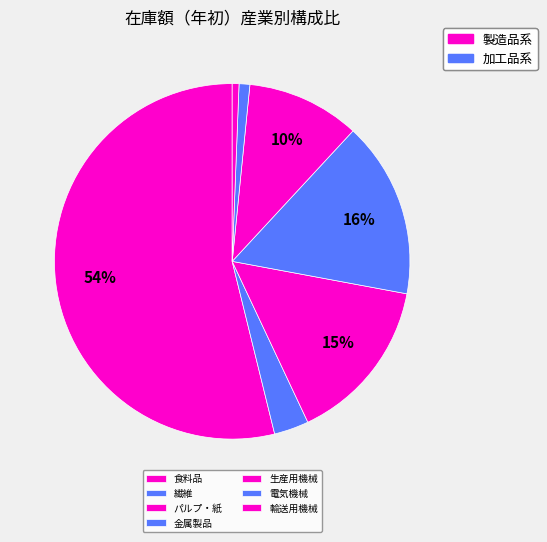

Count the number of slices in the pie.

7